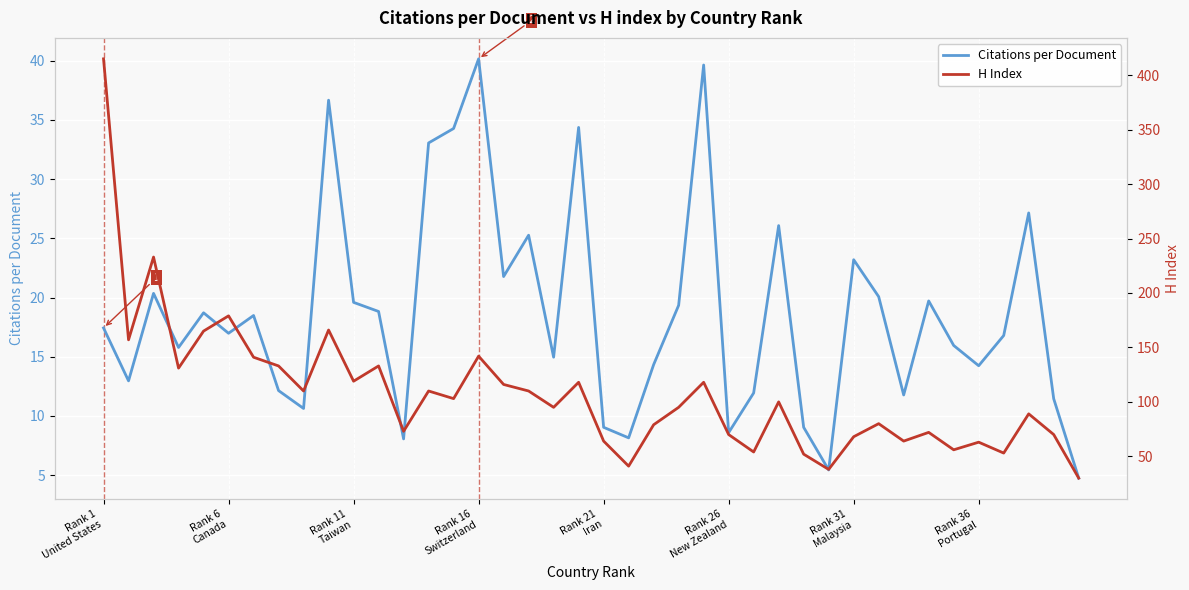

What is the smallest value displayed?

4.8